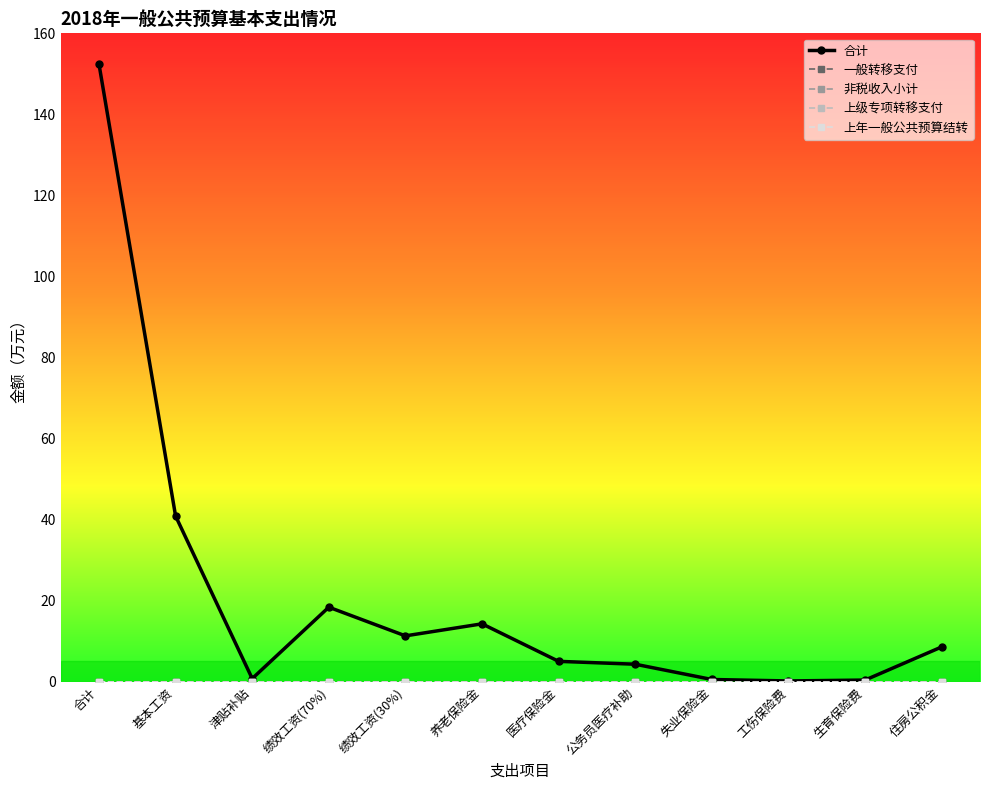

What is the label of the 9th point from the right?

绩效工资(70%)